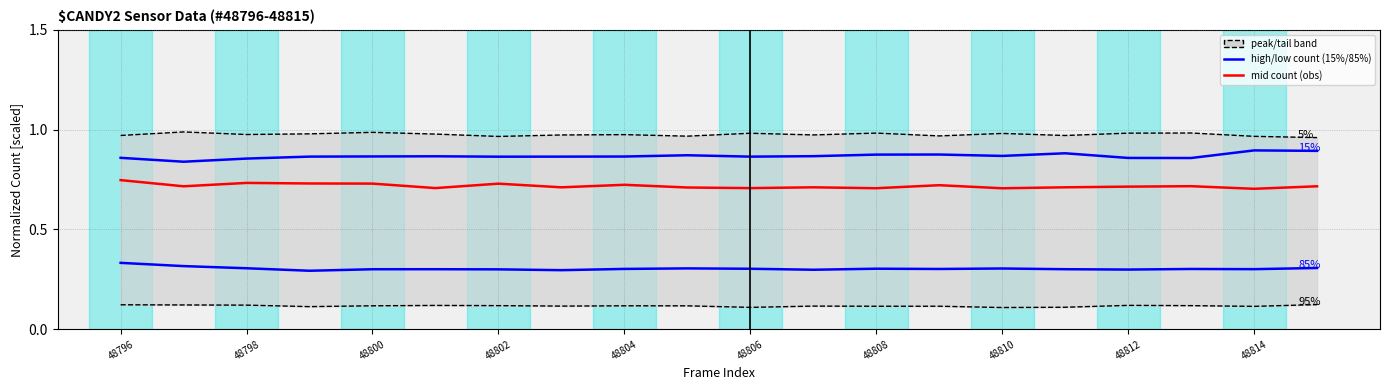

True or false: low_count and peak_count cross at least once.

False